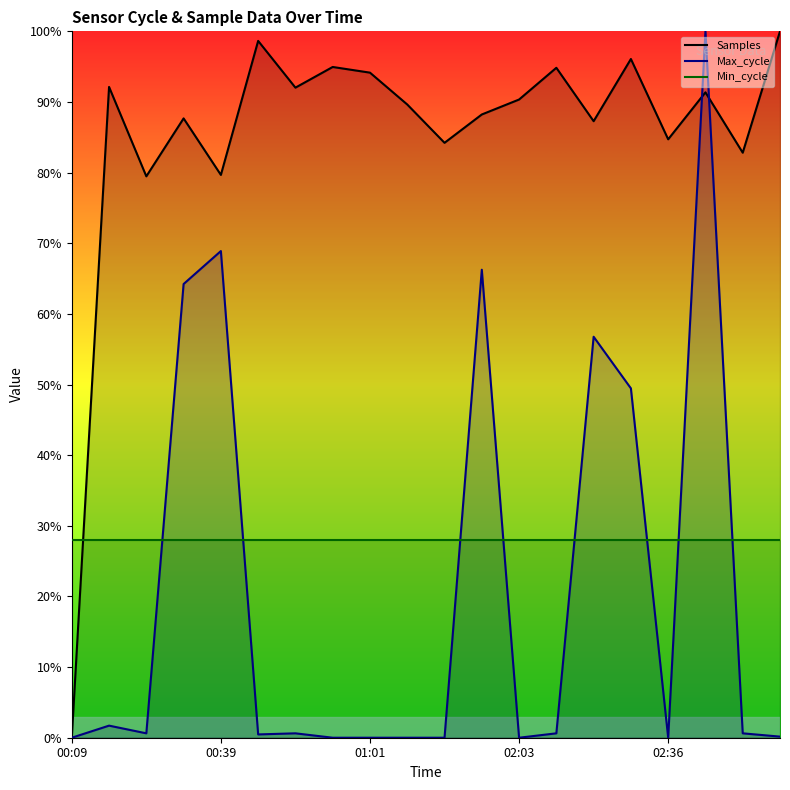

What is the label of the 3rd point from the left?

00:34